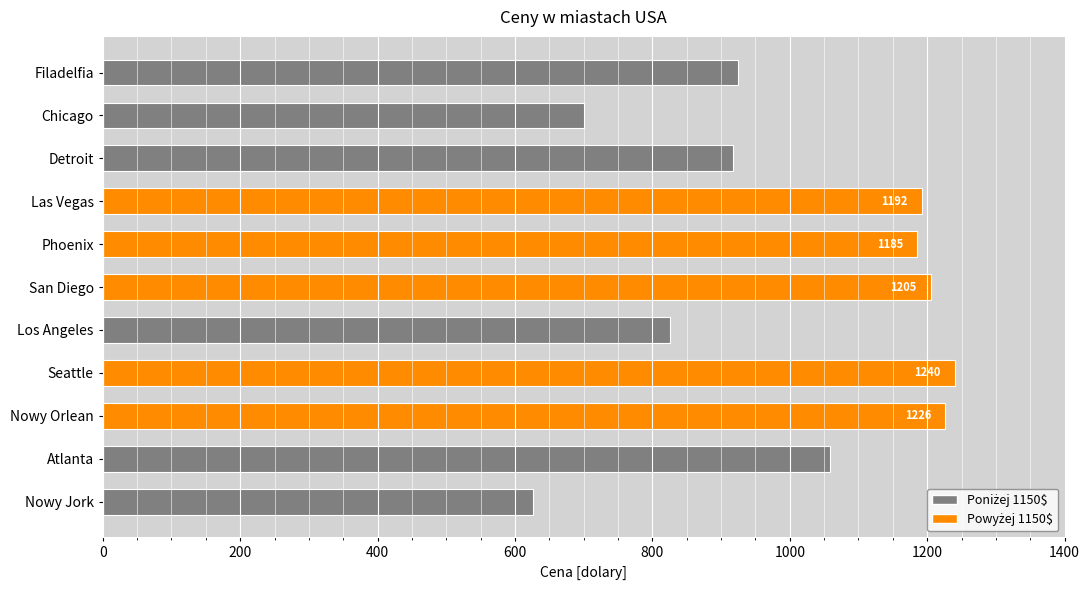

What is the smallest value displayed?

626